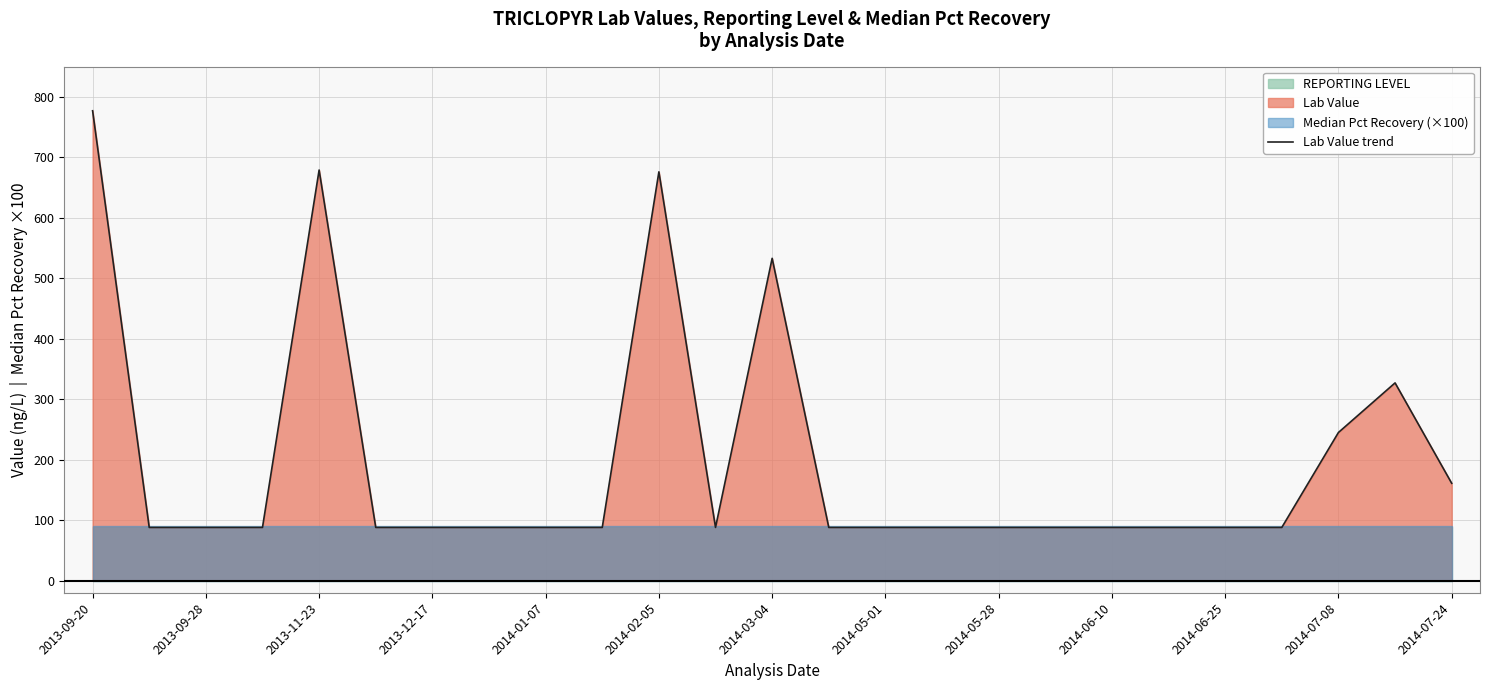

At which label is Lab Value trend closest to 432?

2014-03-04